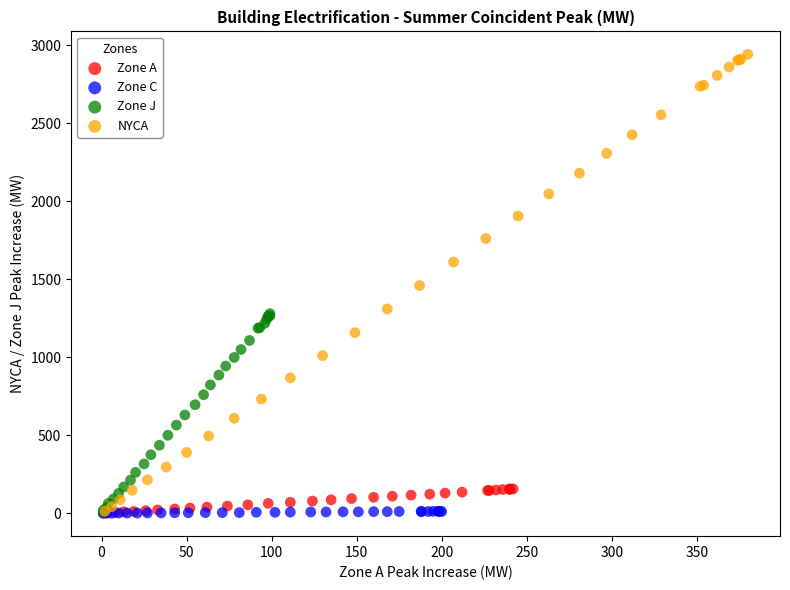

Which series has the largest Y range (max minus min)?

NYCA